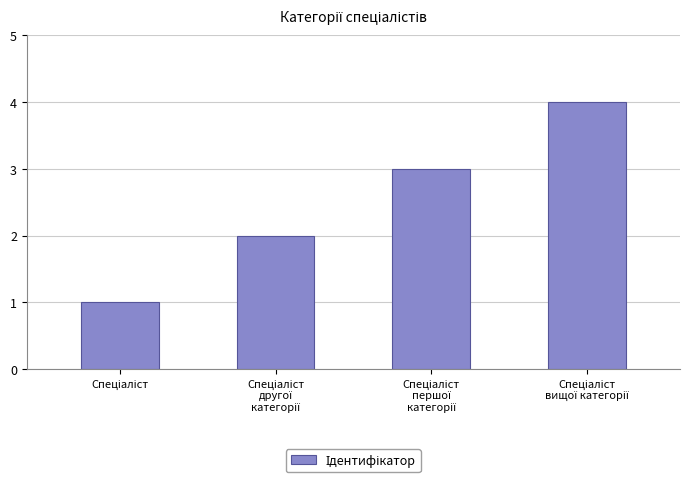

What is the value of the 4th bar from the left?

4